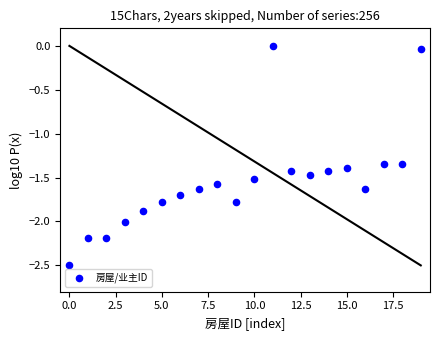

What is the range of Y values (max minus min)?

2.5